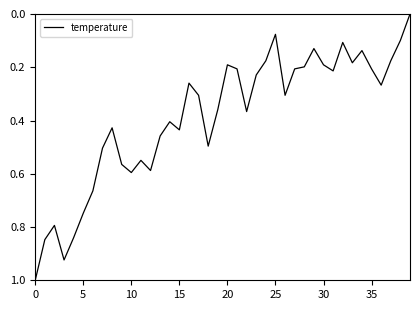

What is the difference between the maximum and minimum values?

1.0